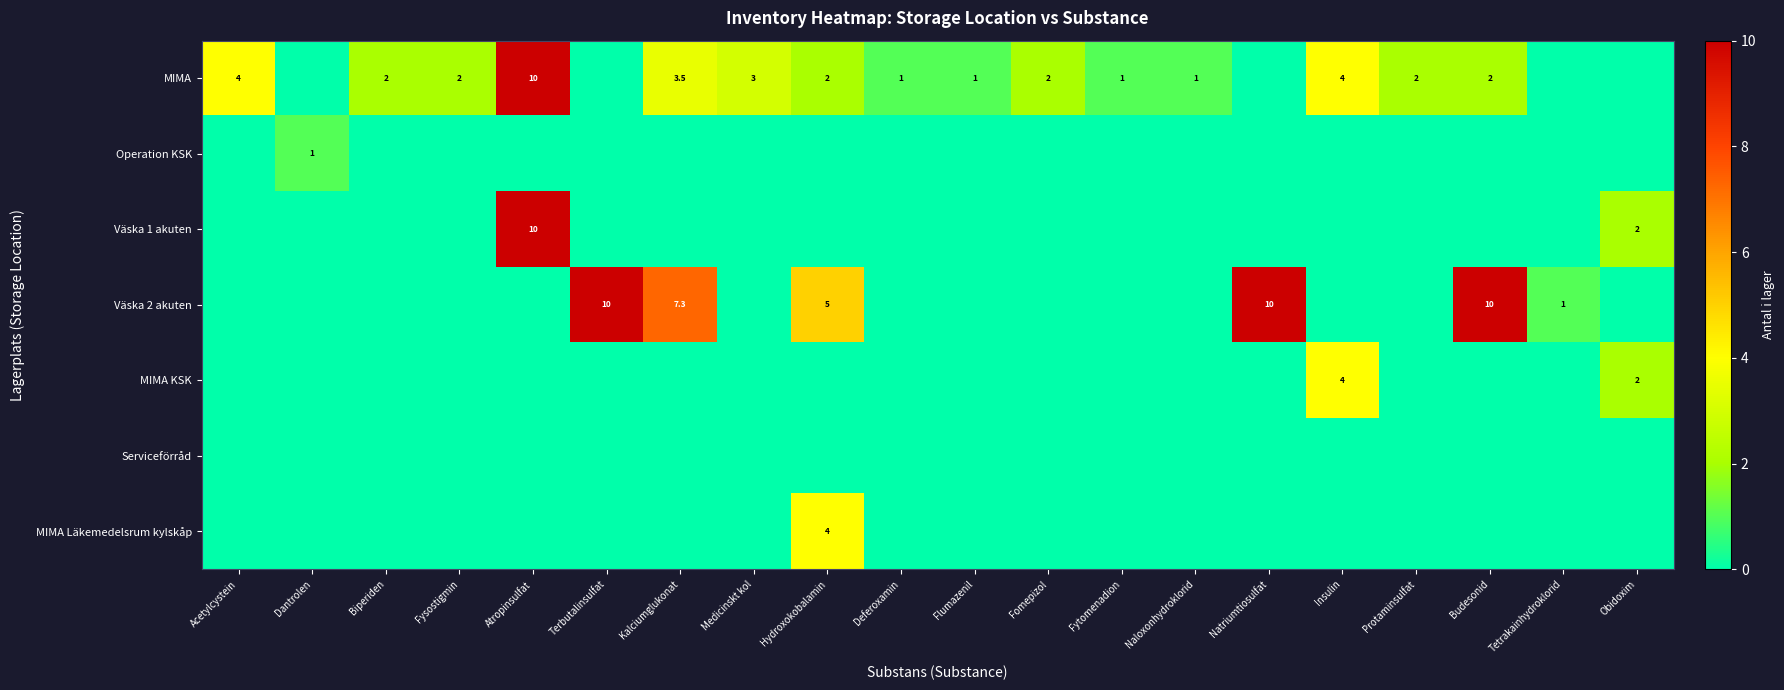

The Väska 1 akuten series shows 2.7 at Obidoxim. True or false?

False